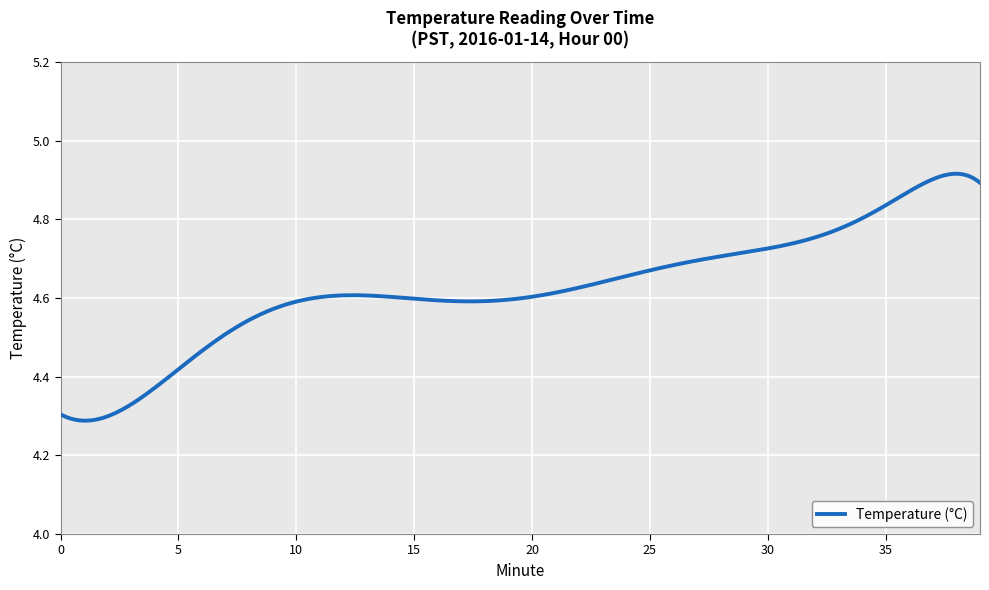

What is the difference between the maximum and minimum values?

0.6